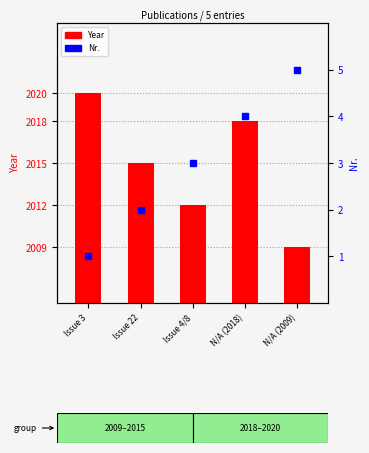

List the labels in order of Nr. value, largest first.

N/A (2009), N/A (2018), Issue 4/8, Issue 22, Issue 3